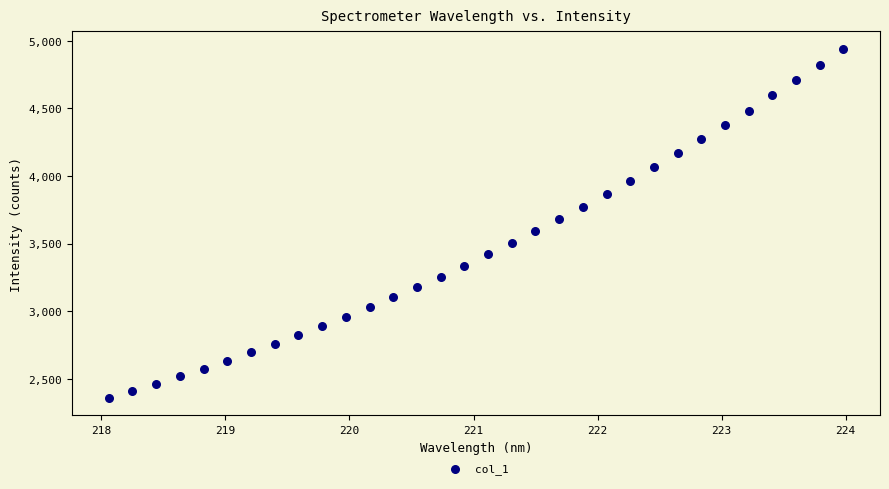

What is the range of X values (max minus min)?

5.9